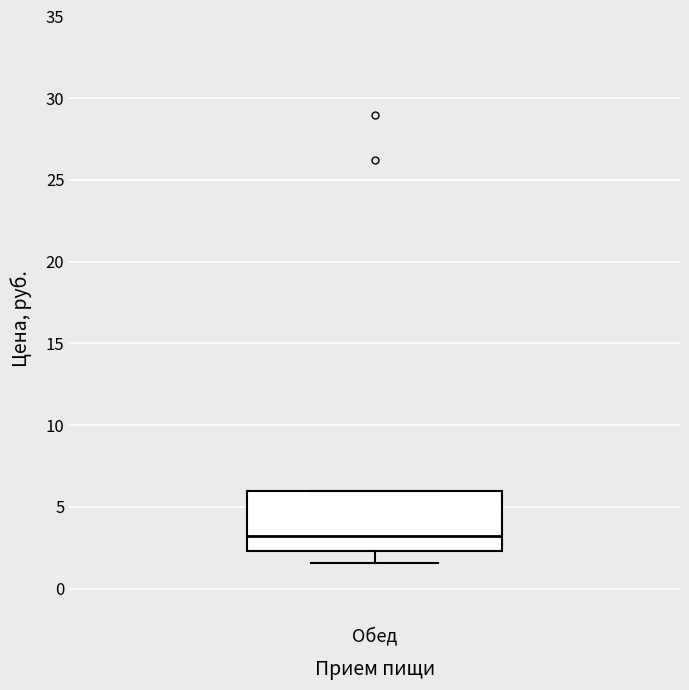

Where is the lower edge of the box for Обед on the y-axis? The values are not printed on the chart, so give them approximately, as read against the axis.

2.5